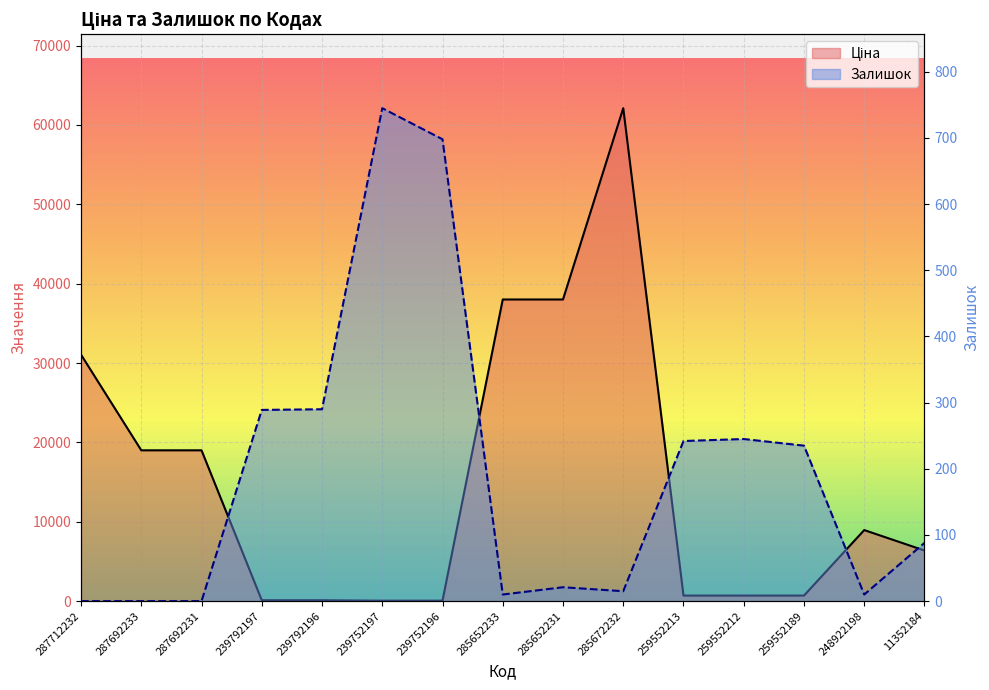

True or false: Ціна has a value of 62116.9 at 285672232.

True